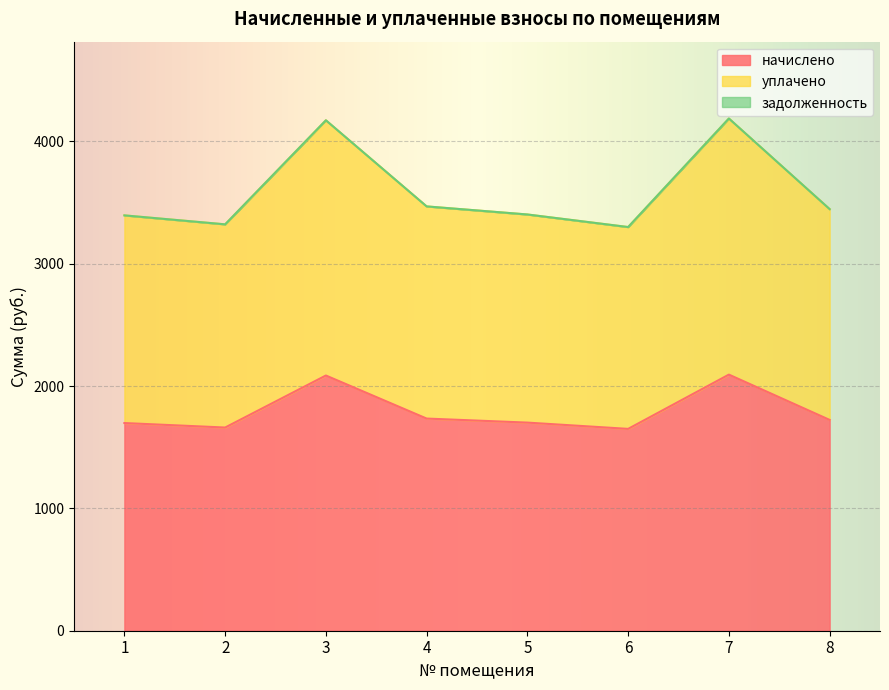

True or false: уплачено has more than 1 interior local peaks.

True